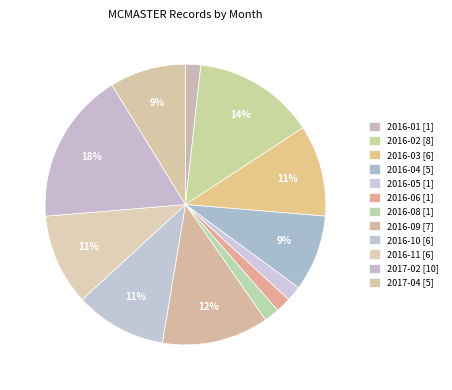

What is the largest slice in the pie chart?

2017-02